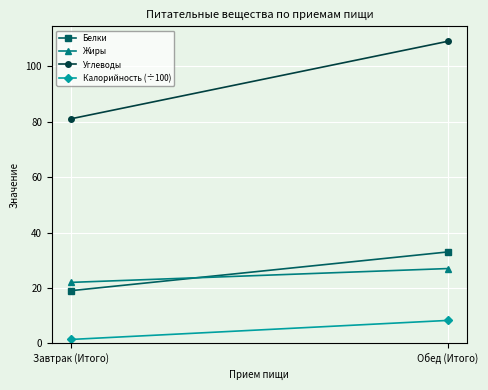

What is the approximate value of Углеводы at Обед (Итого)?

109.0